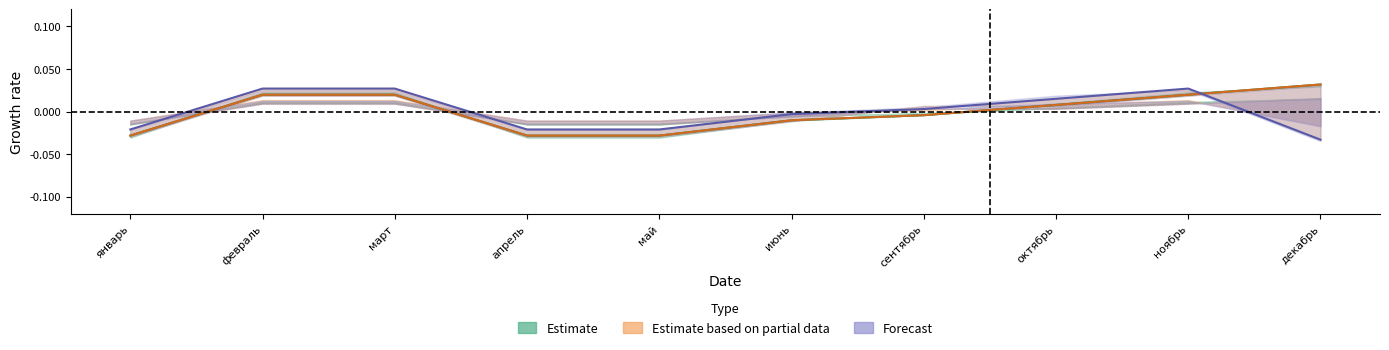

Where do Estimate based on partial data and Forecast first cross each other?

ноябрь and декабрь